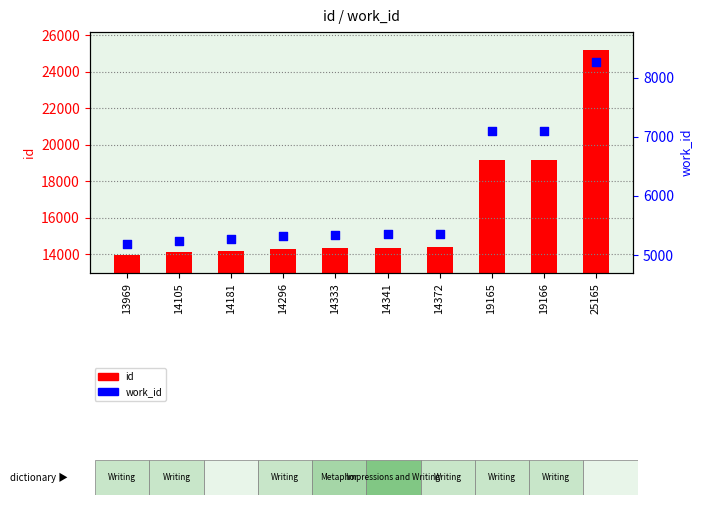

What are all the series names shown in the legend?

id, work_id